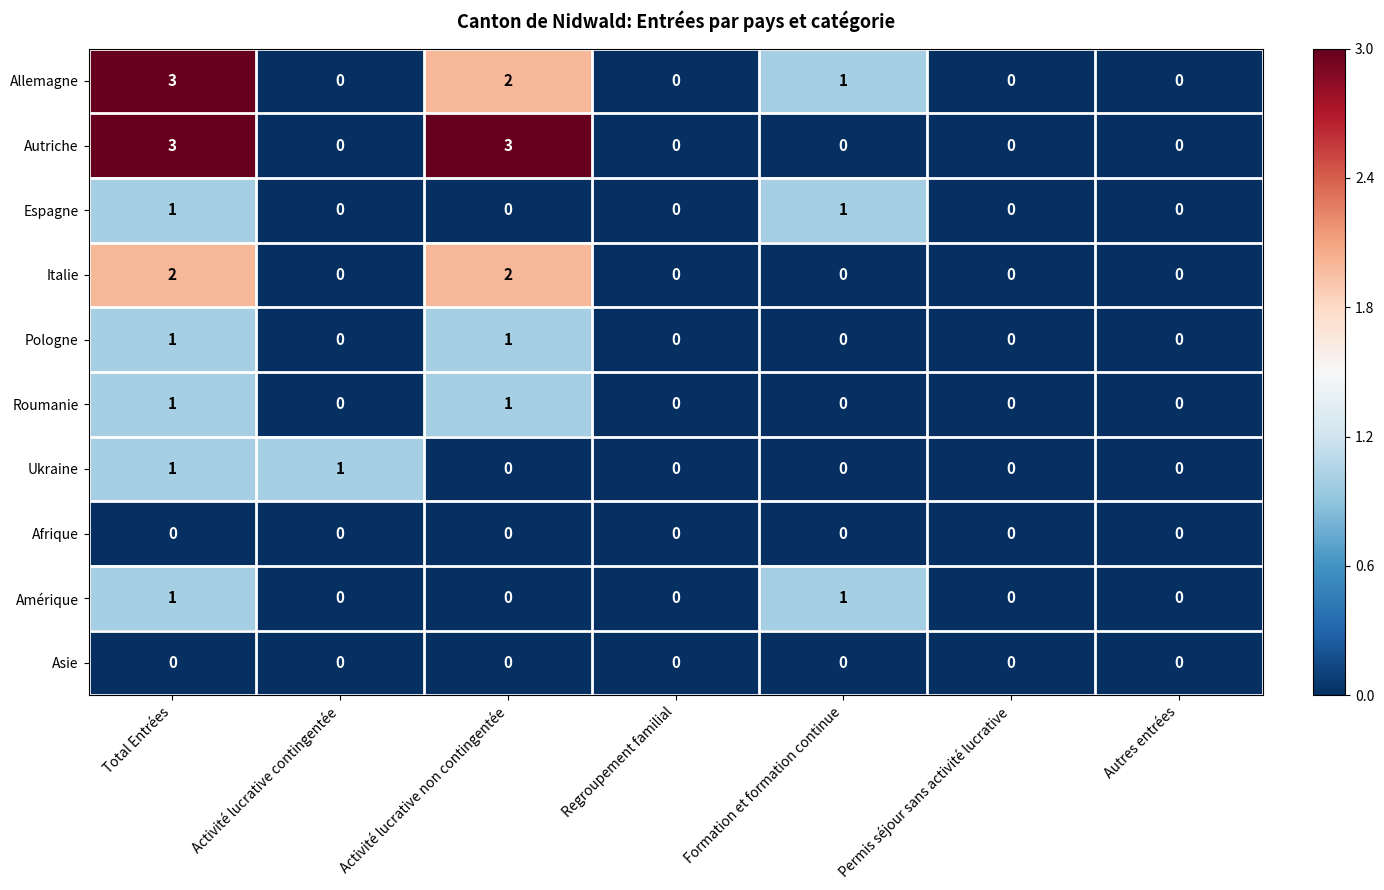

The value of Roumanie at Permis séjour sans activité lucrative is 0. True or false?

True